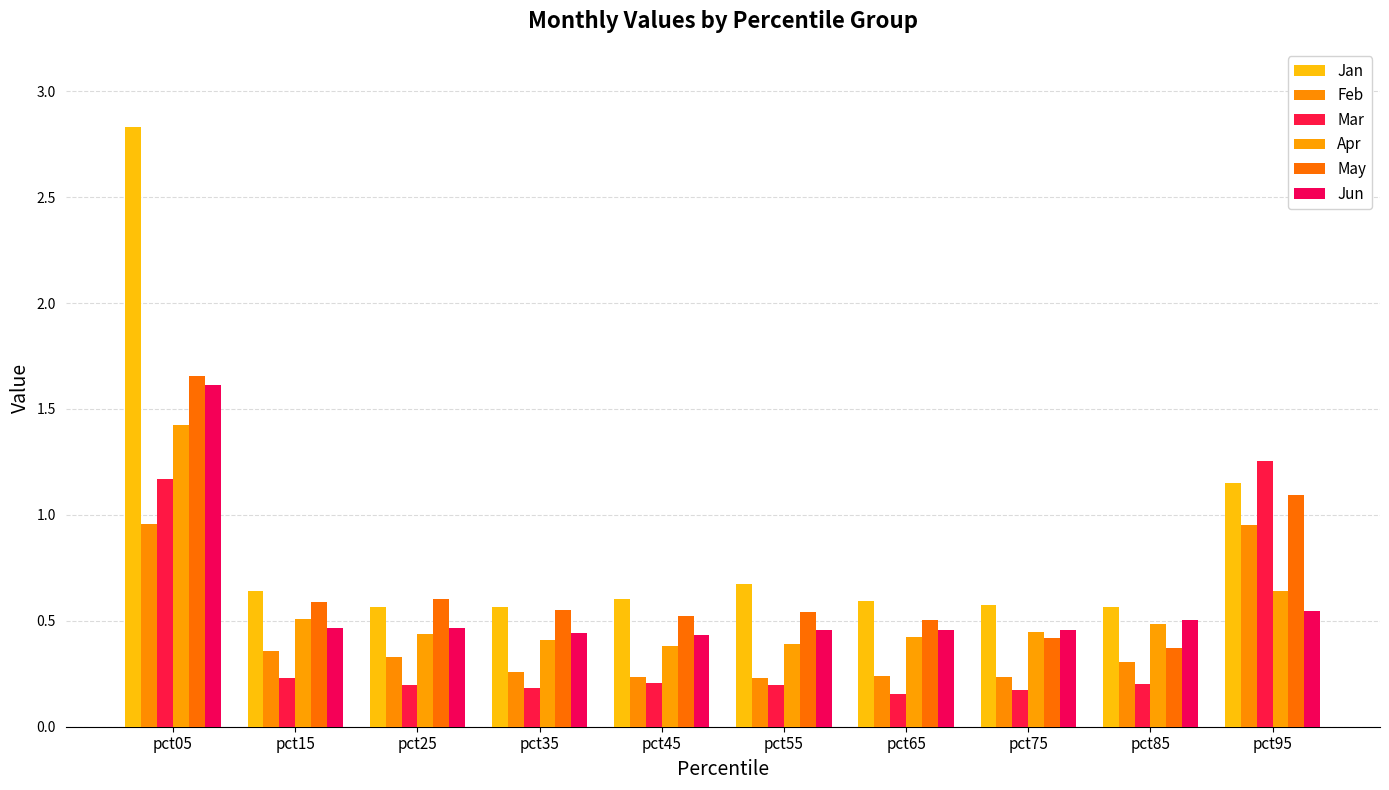

Reading right to left, list all the values displayed in this chart.

Jan: 1.2	0.6	0.6	0.6	0.7	0.6	0.6	0.6	0.6	2.8
Feb: 1.0	0.3	0.2	0.2	0.2	0.2	0.3	0.3	0.4	1.0
Mar: 1.3	0.2	0.2	0.2	0.2	0.2	0.2	0.2	0.2	1.2
Apr: 0.6	0.5	0.4	0.4	0.4	0.4	0.4	0.4	0.5	1.4
May: 1.1	0.4	0.4	0.5	0.5	0.5	0.6	0.6	0.6	1.7
Jun: 0.5	0.5	0.5	0.5	0.5	0.4	0.4	0.5	0.5	1.6